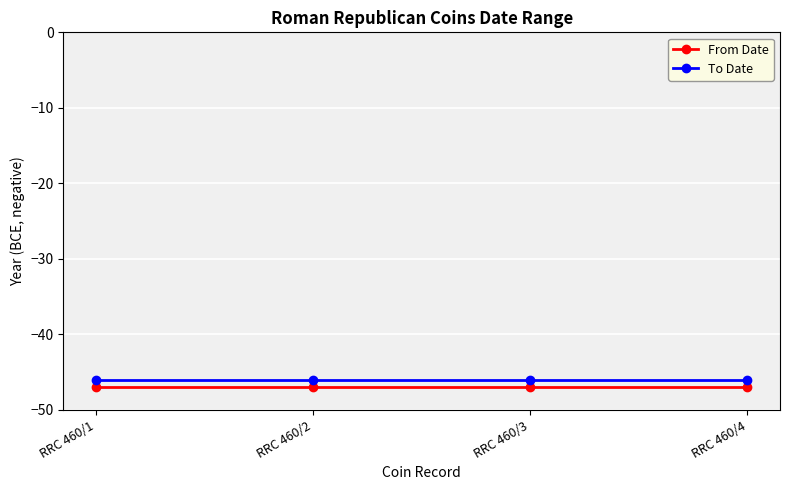

Count the number of data series in this chart.

2